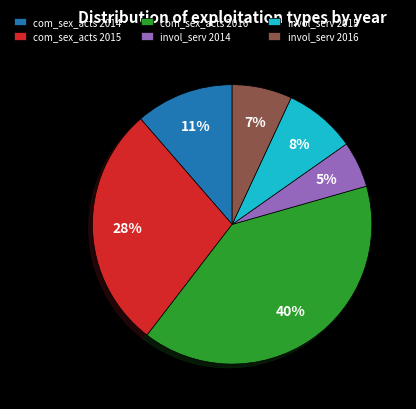

Is com_sex_acts 2015 the majority of the pie?

No